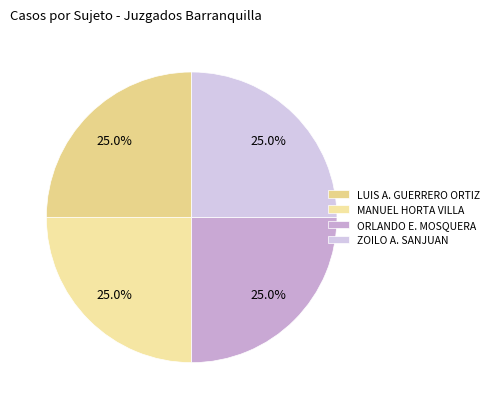

Which category has the biggest portion of the pie?

MANUEL - HORTA VILLA